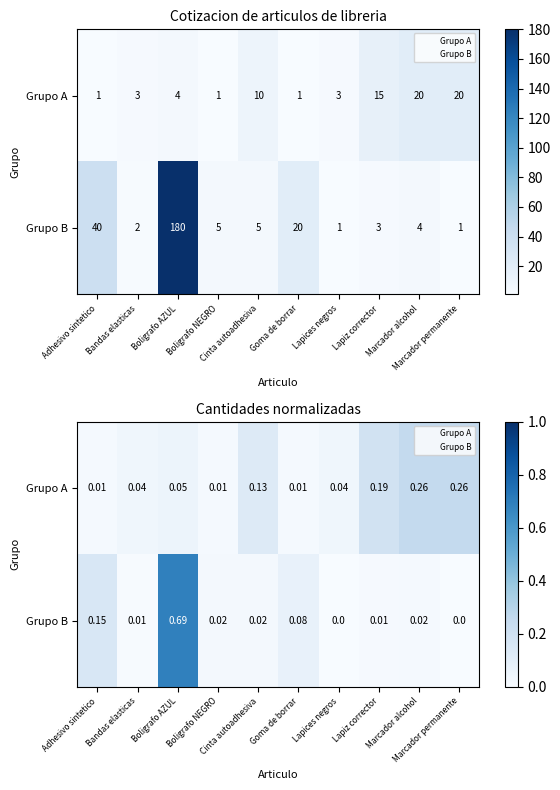

What is the highest value of the Grupo A series?

0.3